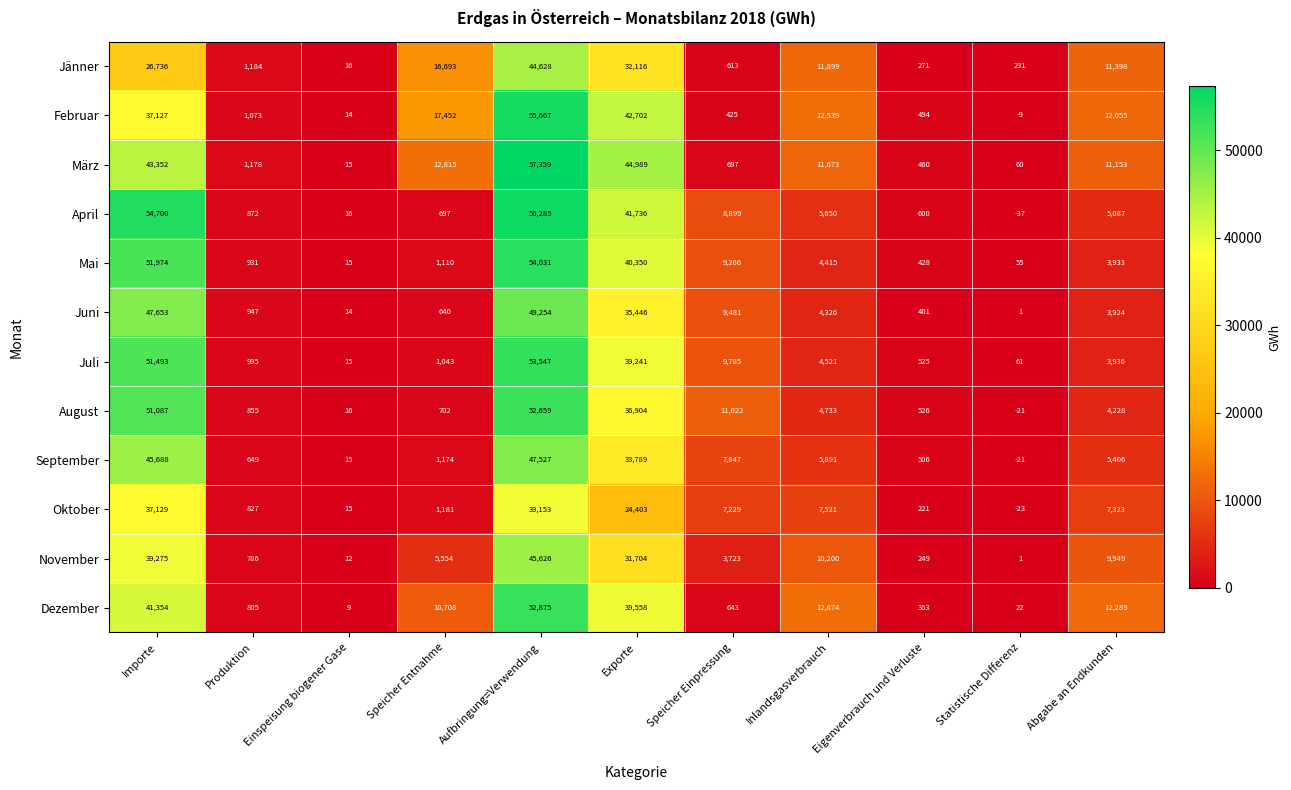

How many distinct data groups are displayed?

12